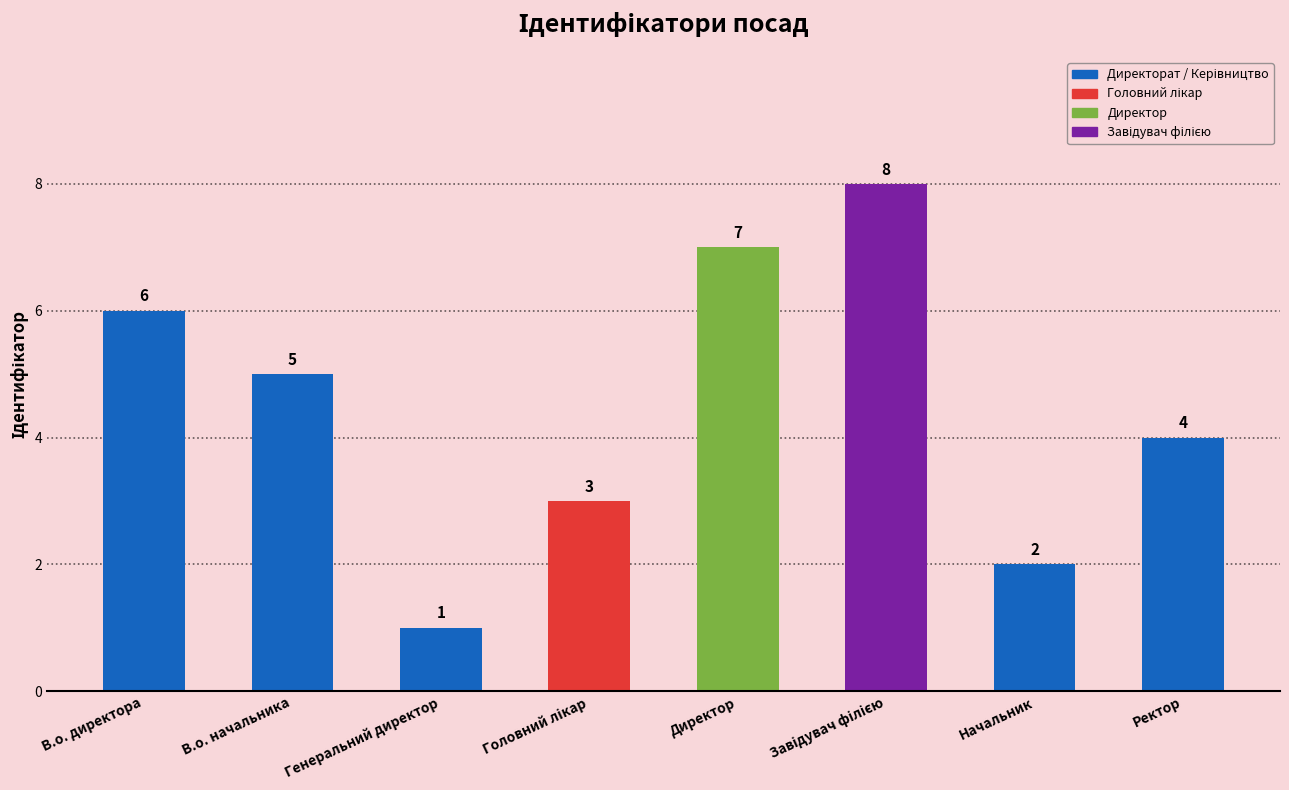

Between Директор and Генеральний директор, which is larger?

Директор